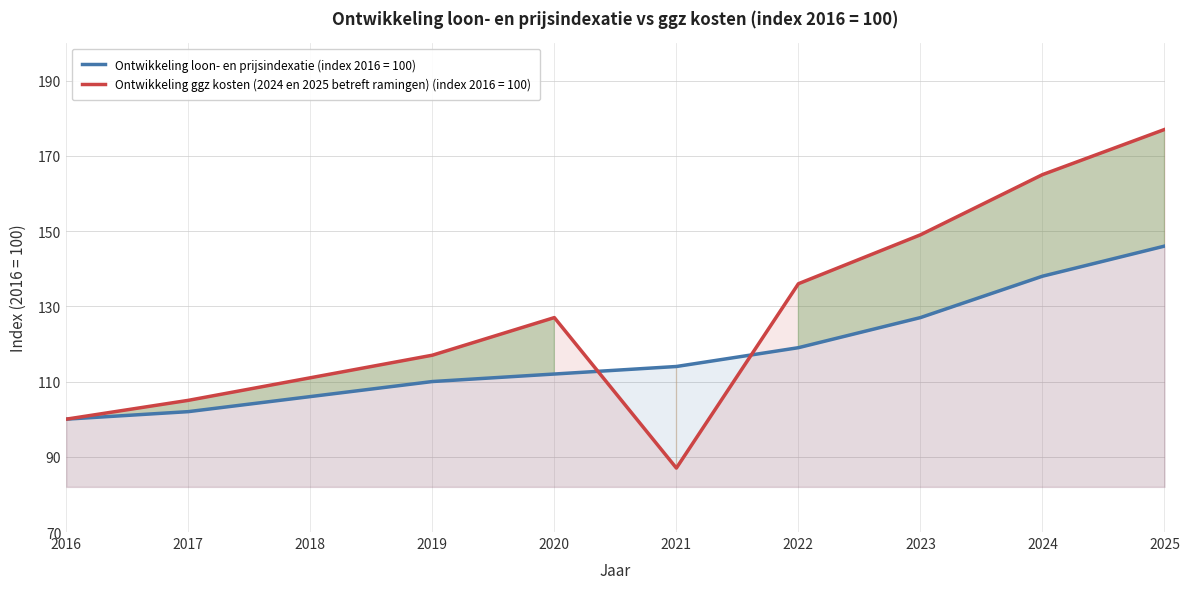

True or false: Ontwikkeling loon- en prijsindexatie (index 2016 = 100) has more than 1 points higher than both neighbors.

False